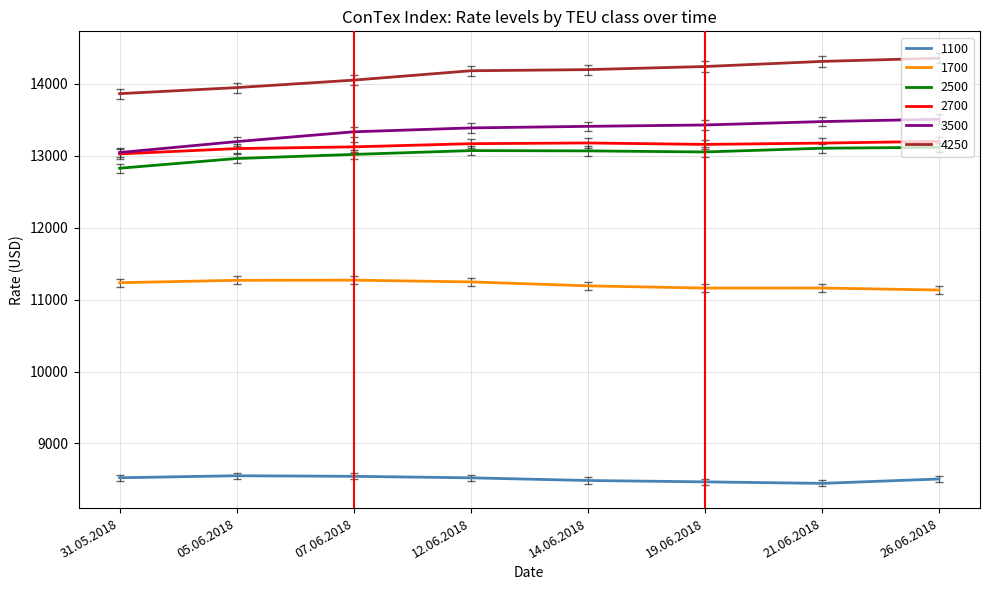

Rank the series by their maximum value, from highest to lowest.

4250, 3500, 2700, 2500, 1700, 1100